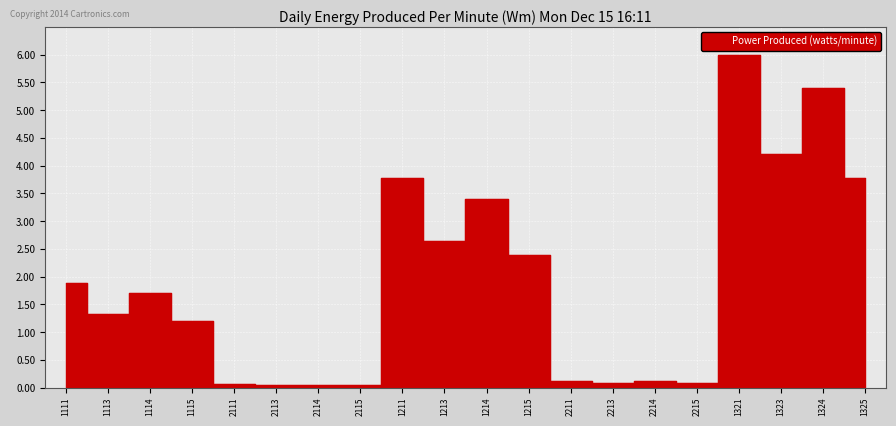

List the labels in order of value, largest first.

1321, 1324, 1323, 1211, 1325, 1214, 1213, 1215, 1111, 1114, 1113, 1115, 2211, 2214, 2213, 2215, 2111, 2114, 2113, 2115